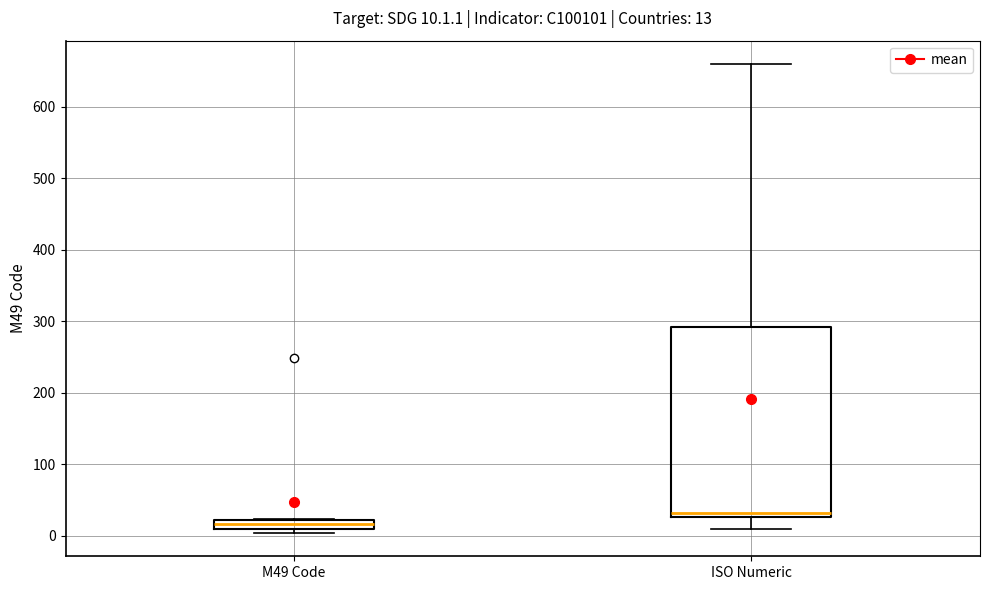

Which box's median line is the highest?

ISO Numeric